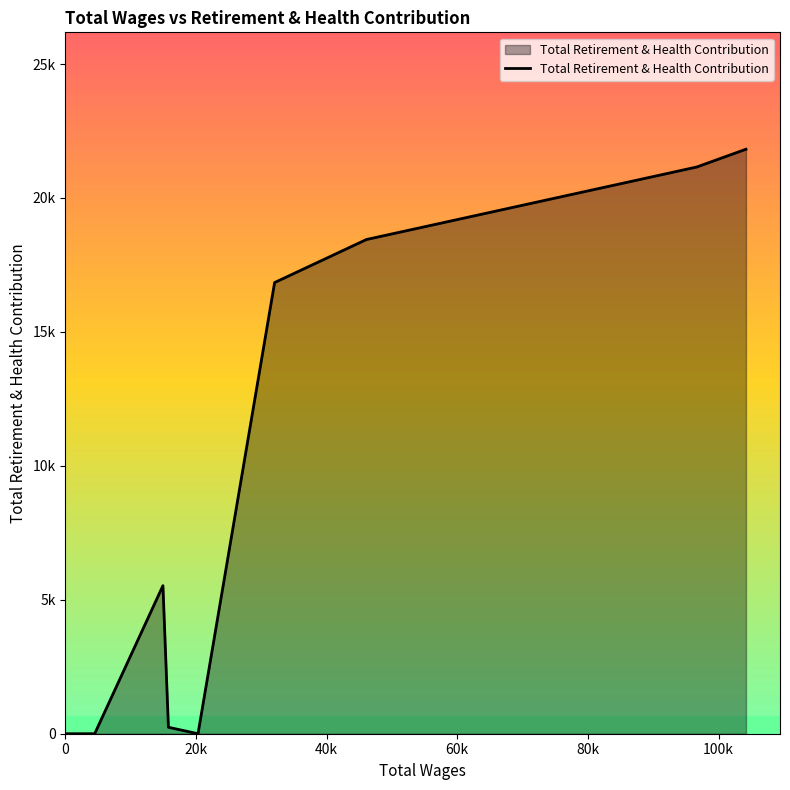

Is this an area chart (filled region under the line)?

Yes